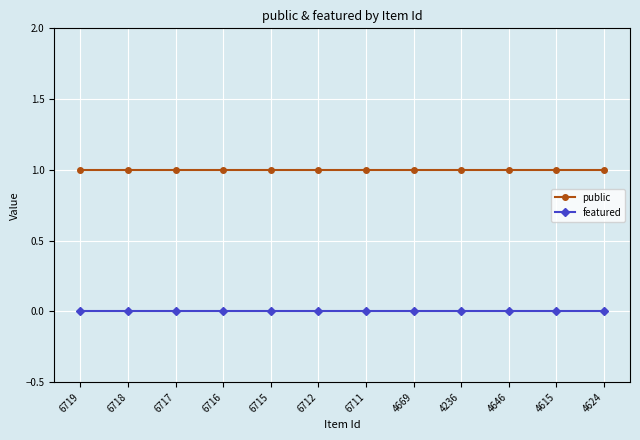

What is the label of the 9th point from the right?

6716